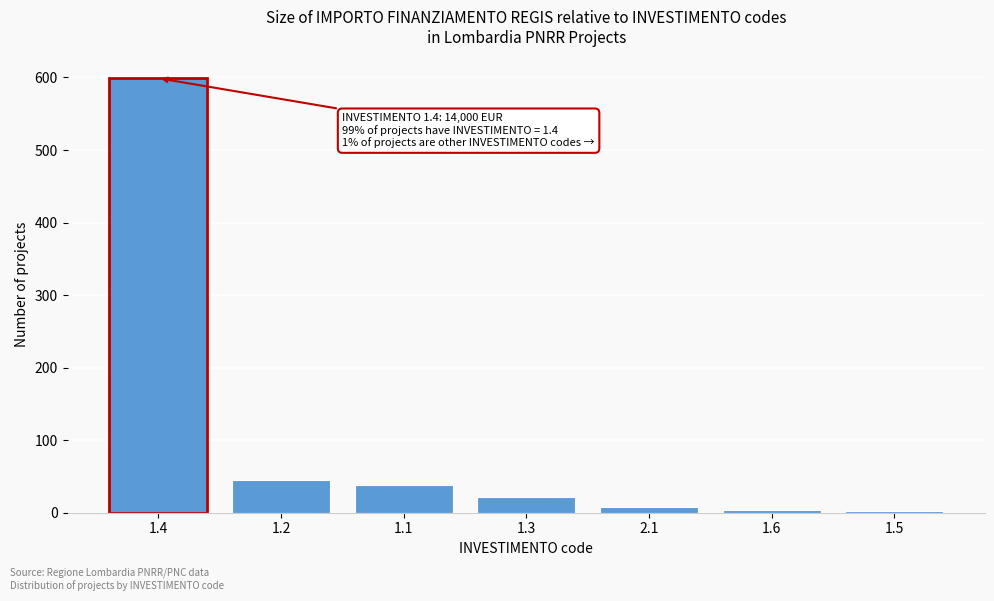

What is the greatest value displayed?

599